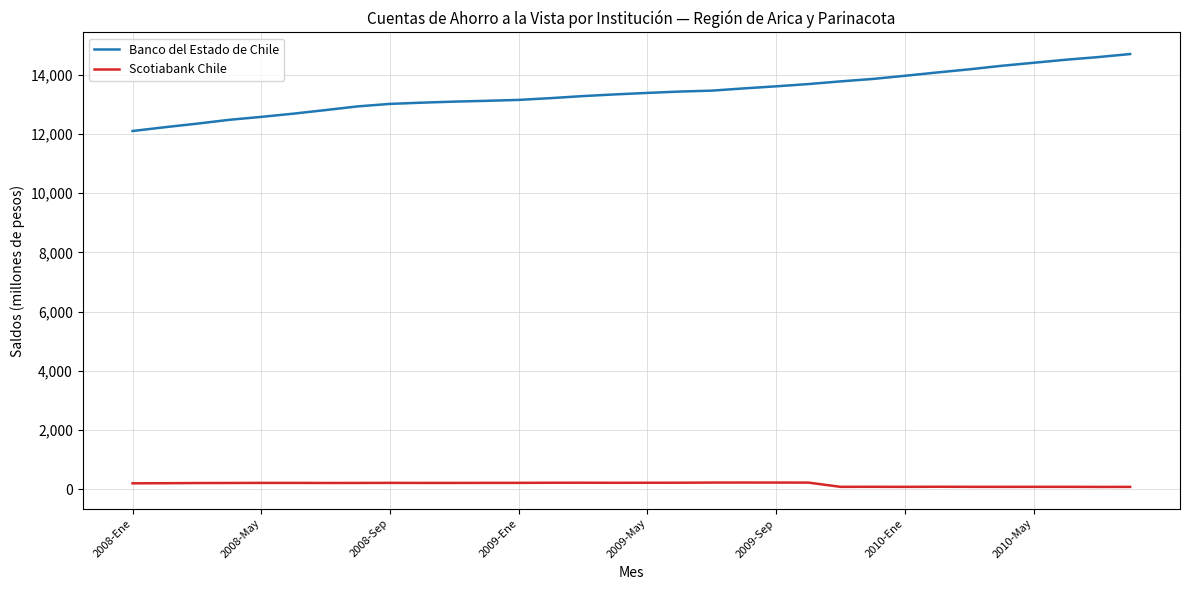

How many lines are shown in the chart?

2